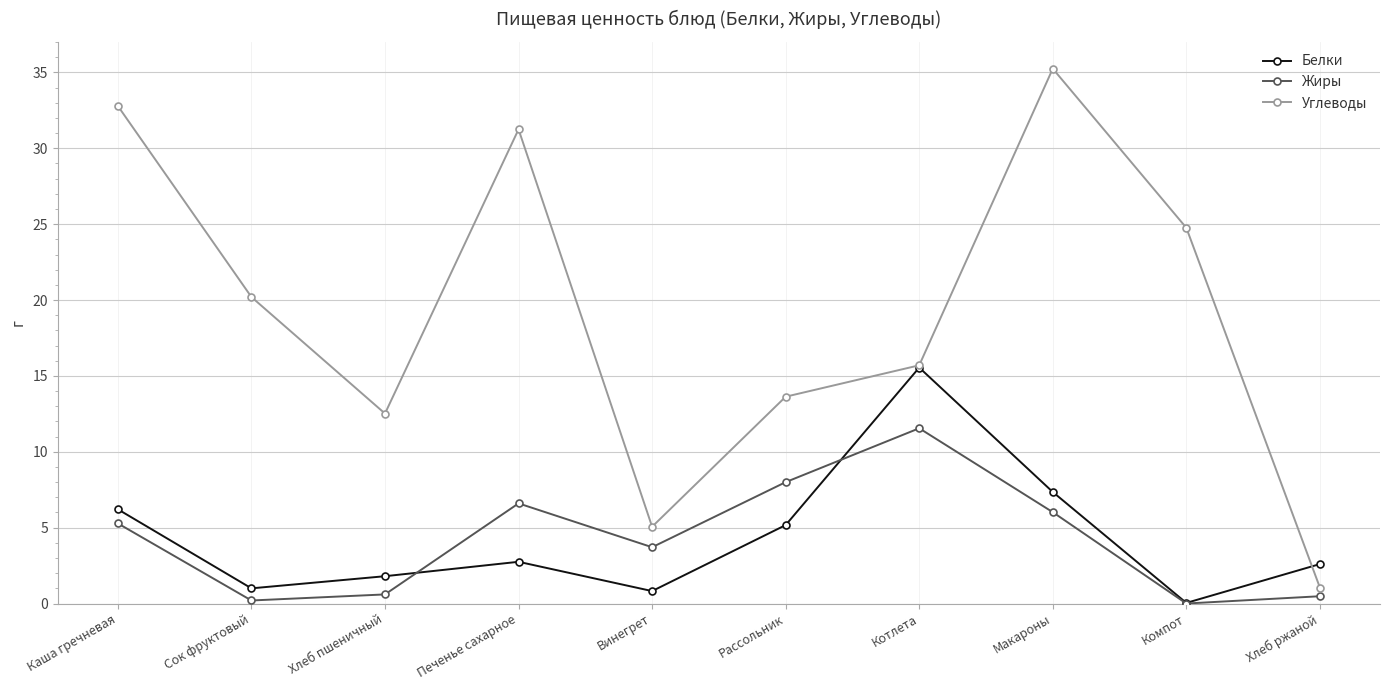

Which series ends up on top after the final intersection of Белки and Жиры?

Белки